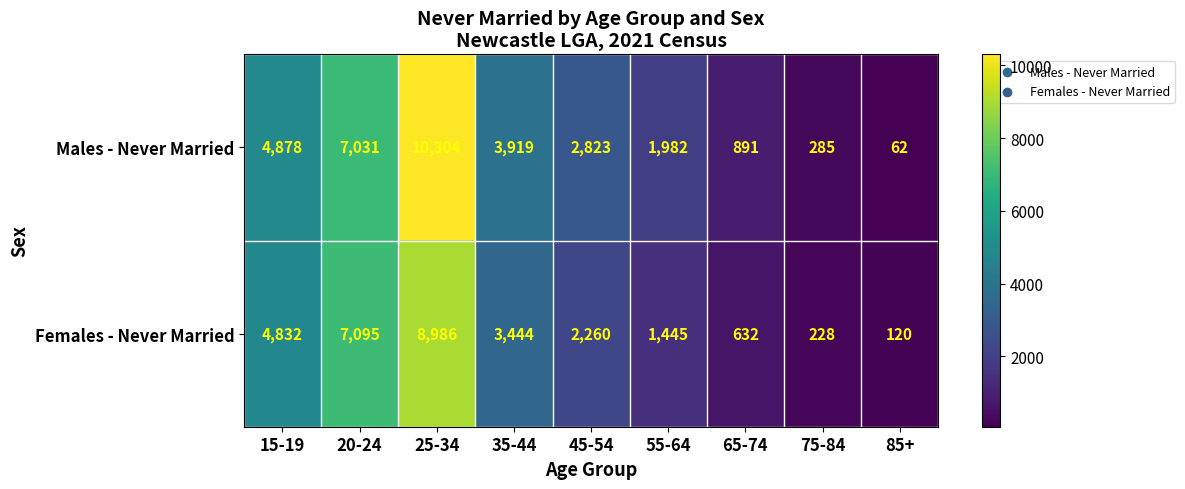

Reading left to right, list all the values displayed in this chart.

Males - Never Married: 4878	7031	10304	3919	2823	1982	891	285	62
Females - Never Married: 4832	7095	8986	3444	2260	1445	632	228	120